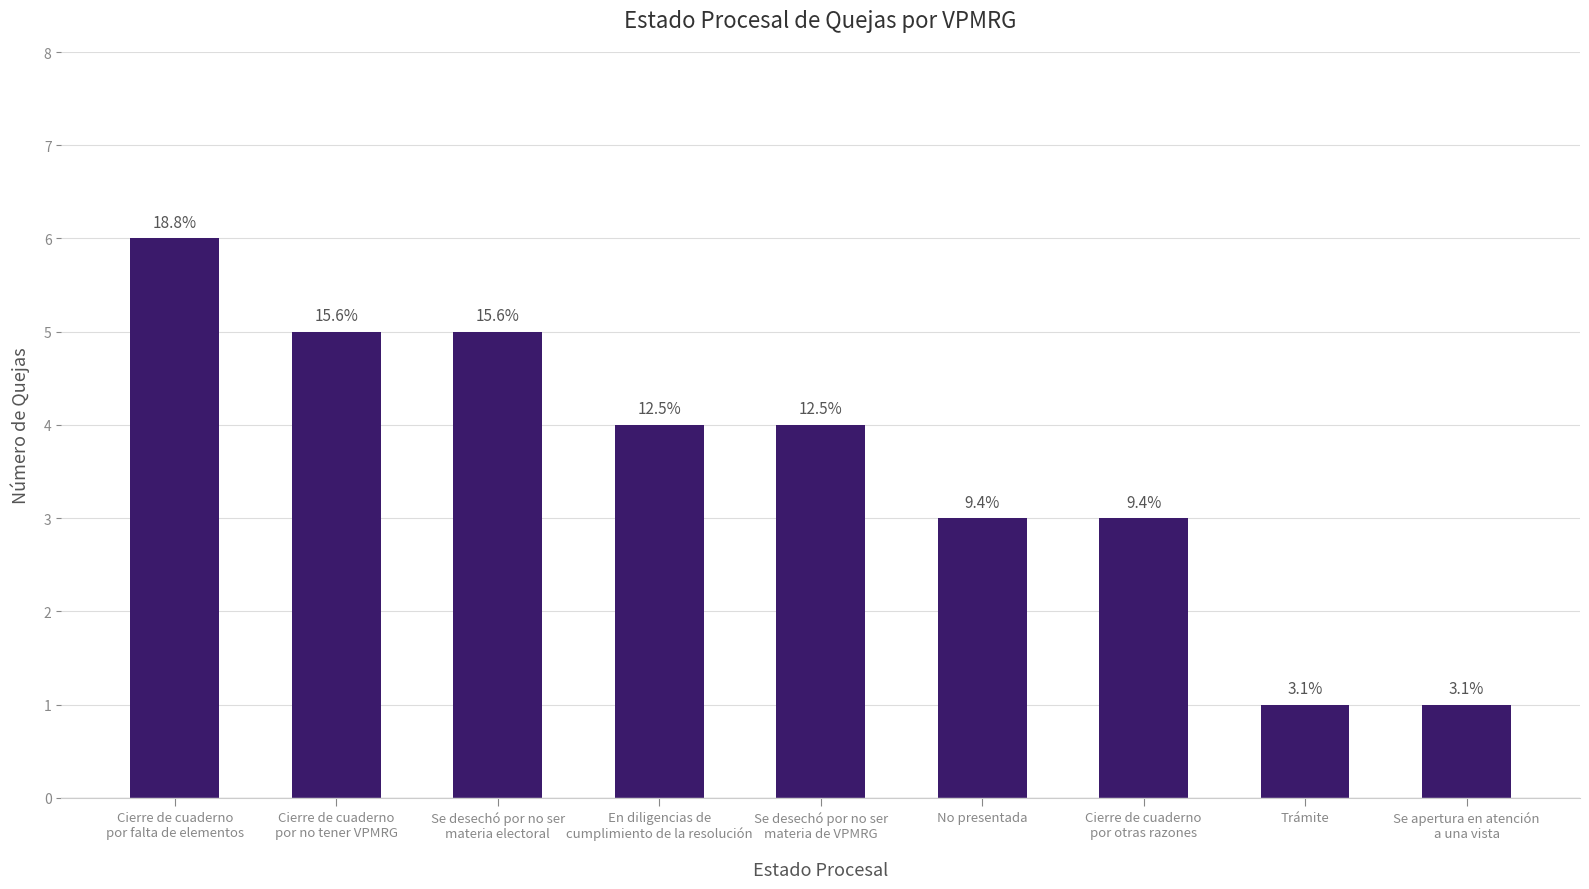

What is the maximum value shown in the chart?

6